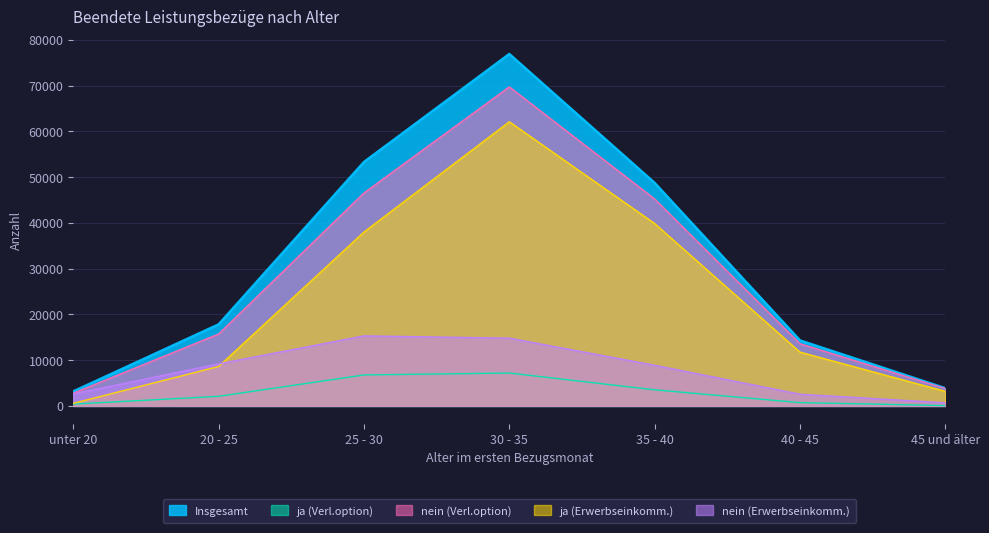

At which label does ja (Verl.option) first exceed 2097?

25 - 30